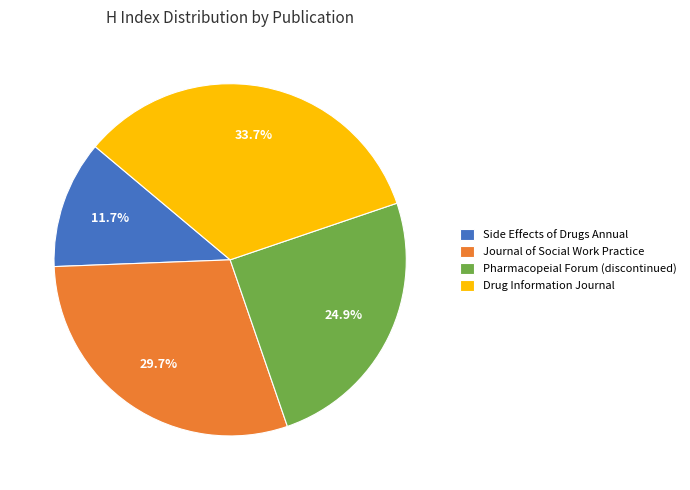

What is the smallest slice in the pie chart?

Side Effects of Drugs Annual